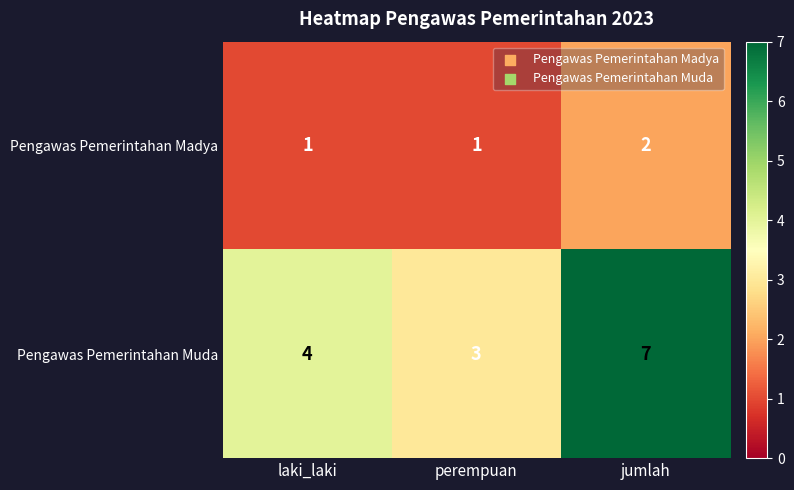

List the labels in order of Pengawas Pemerintahan Muda value, largest first.

jumlah, laki_laki, perempuan